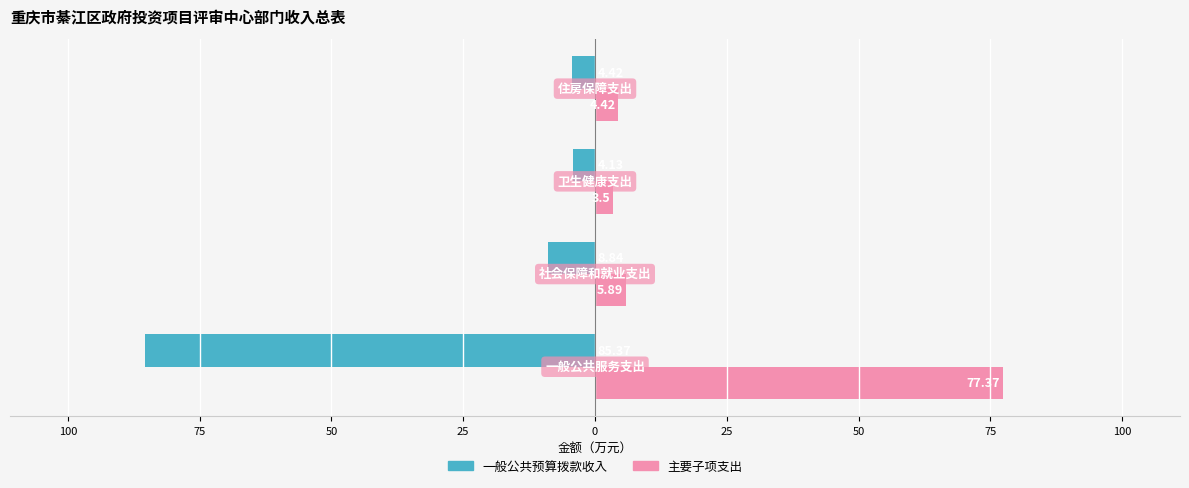

What are all the series names shown in the legend?

一般公共预算拨款收入, 主要子项支出